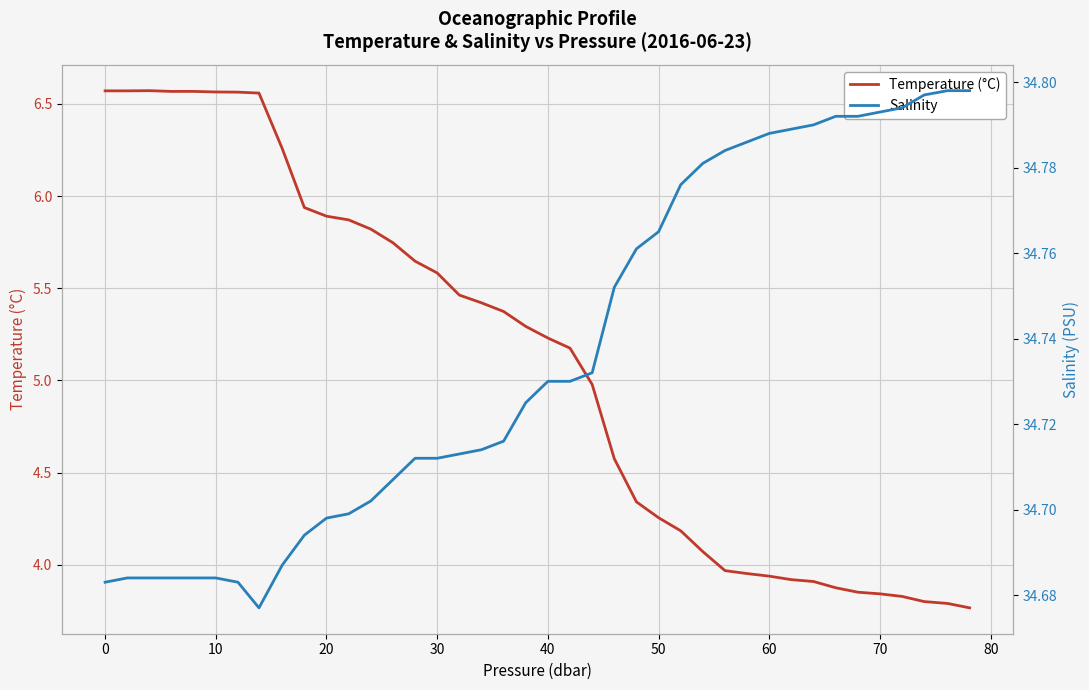

How many data points does each series have?

40